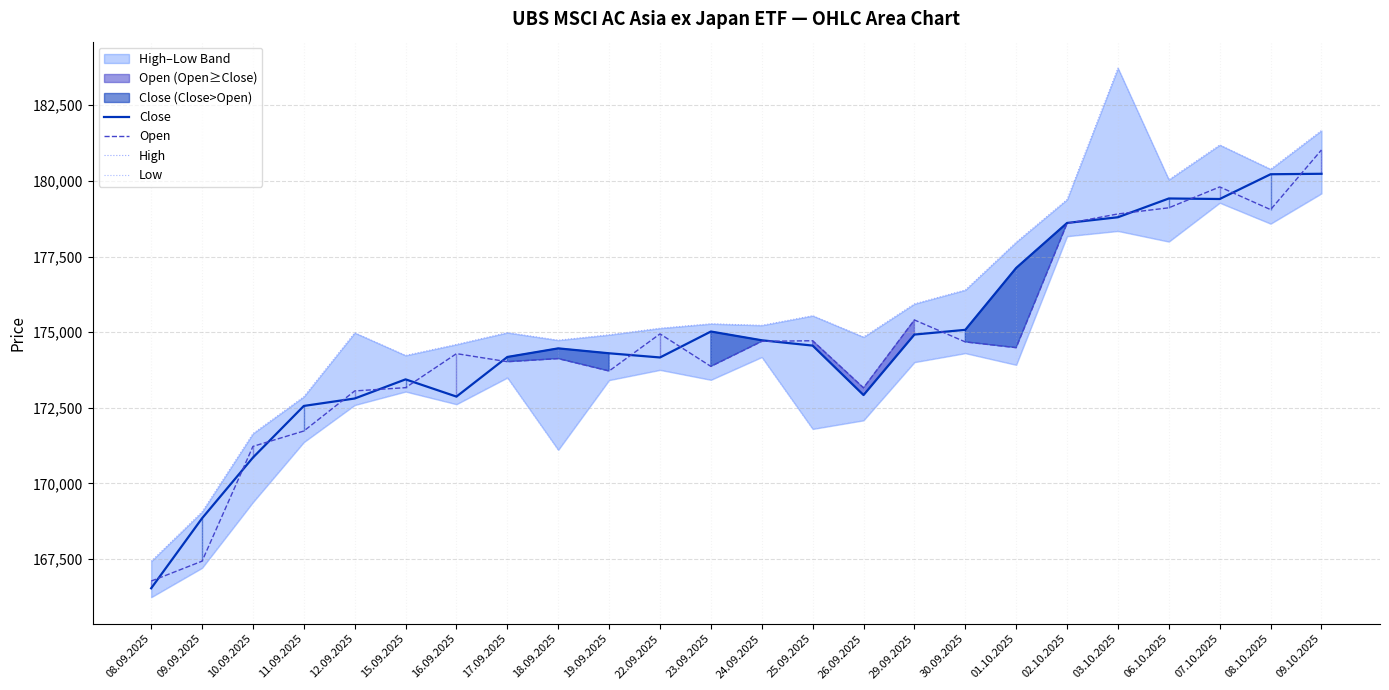

What is the label of the 24th point from the right?

08.09.2025